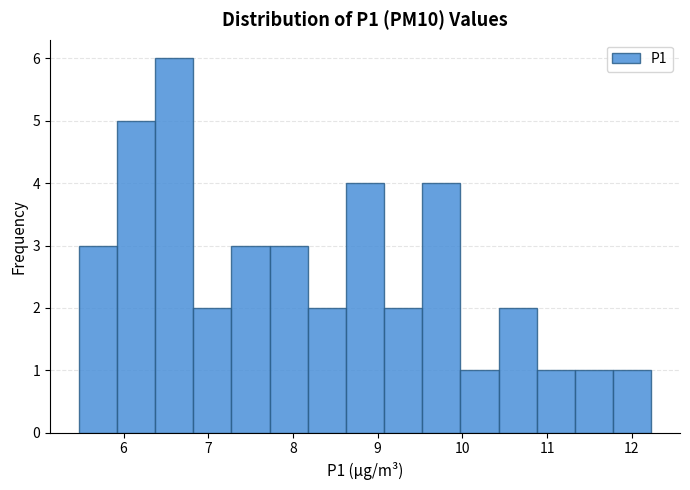

Reading left to right, list every bar in this chart as the range it spans on the x-axis followed by its height. Neither the bar edges nor the heights are printed on the chart, so give them approximately, as read against the axes.

5.5 to 5.9: 3
5.9 to 6.4: 5
6.4 to 6.8: 6
6.8 to 7.3: 2
7.3 to 7.7: 3
7.7 to 8.2: 3
8.2 to 8.6: 2
8.6 to 9.1: 4
9.1 to 9.5: 2
9.5 to 10.0: 4
10.0 to 10.4: 1
10.4 to 10.9: 2
10.9 to 11.3: 1
11.3 to 11.8: 1
11.8 to 12.2: 1